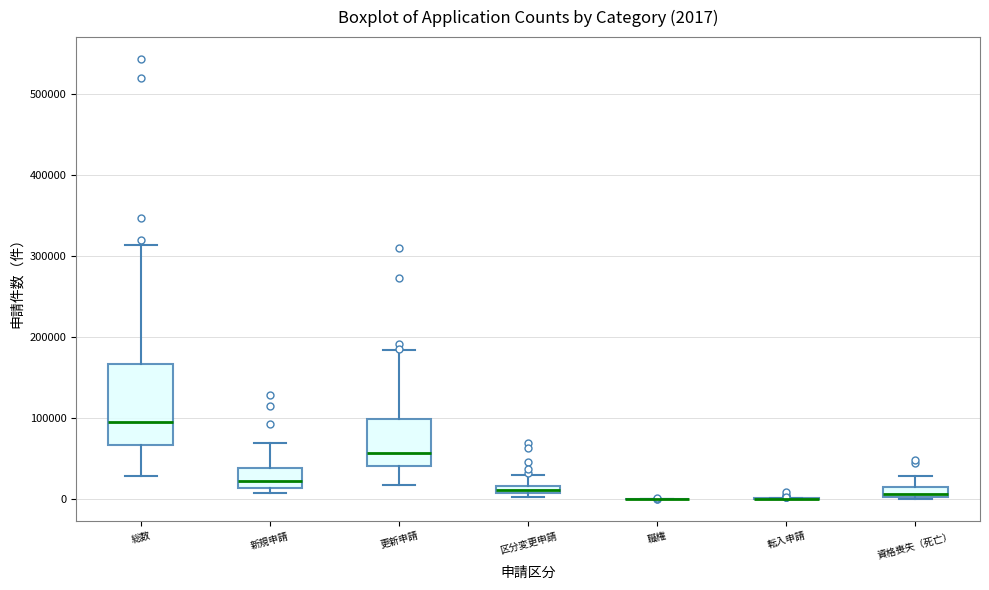

Comparing the boxes themselves (not the whiskers), which one is the tallest?

総数